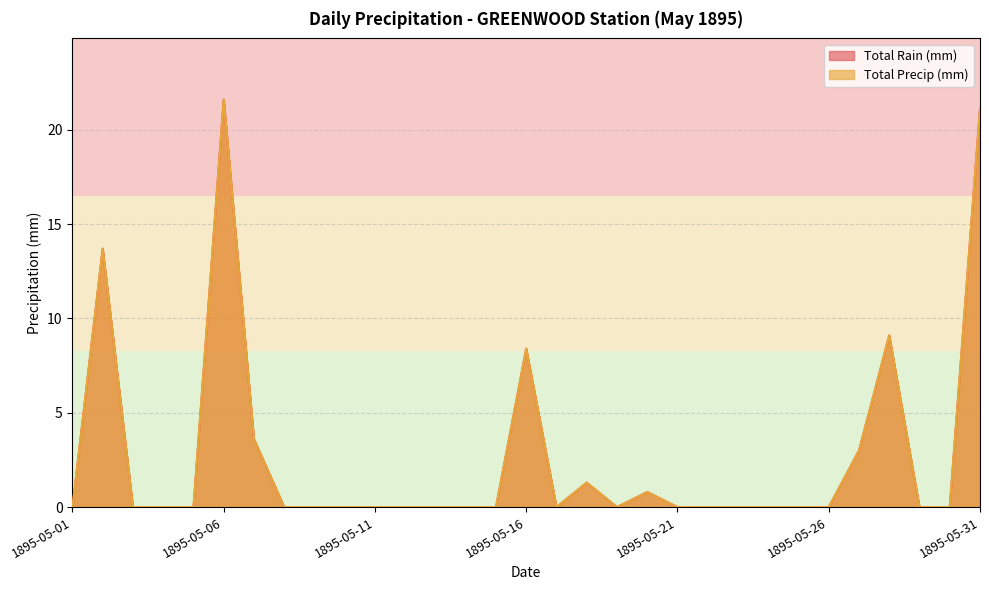

How many categories are shown in the chart?

31